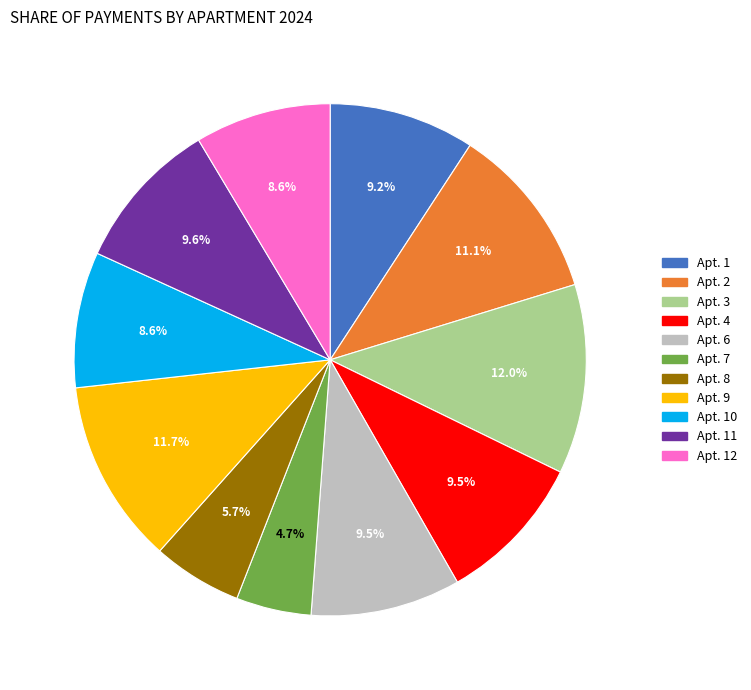

Is there a majority slice in this chart?

No